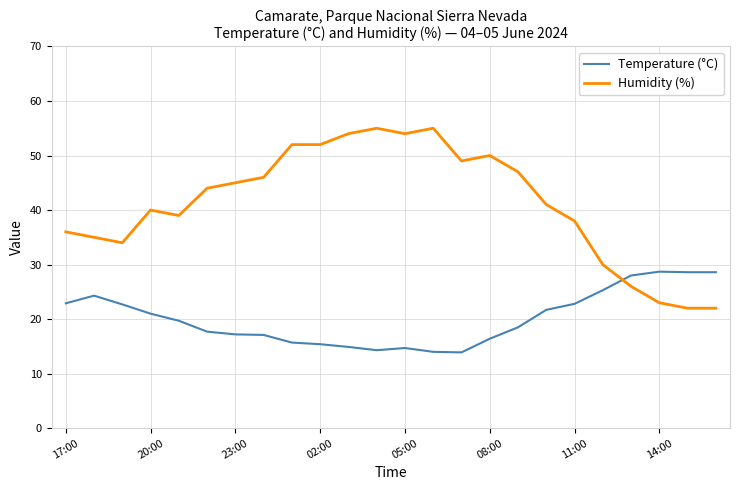

How many distinct data groups are displayed?

2